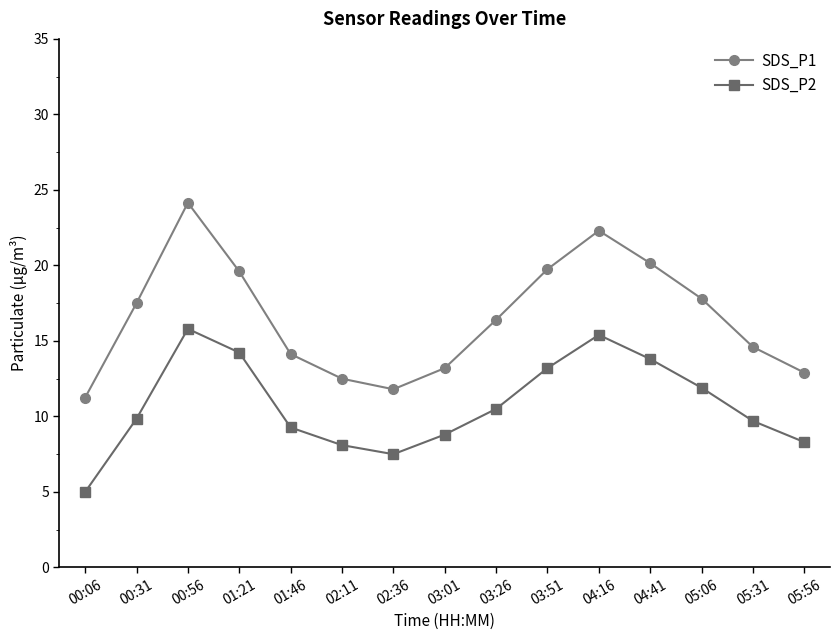

Is the value of SDS_P1 at 03:51 greater than the value of SDS_P2 at 00:06?

Yes